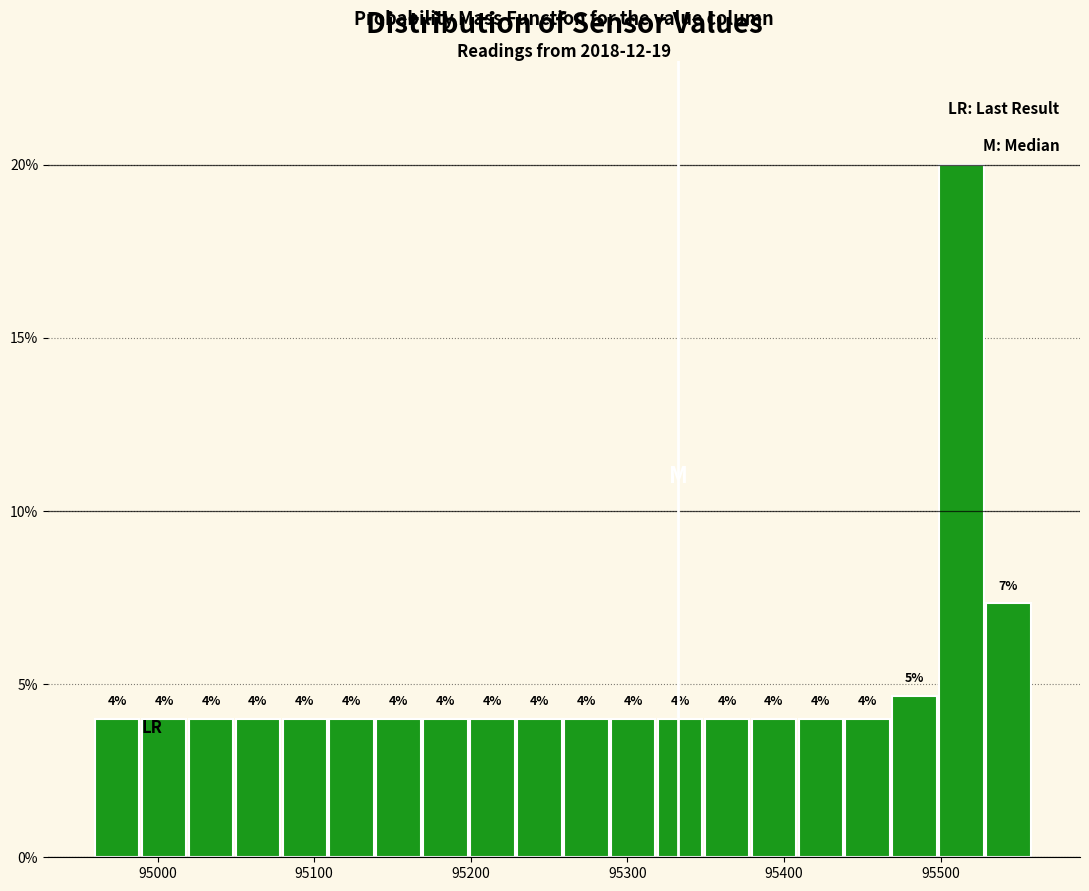

Read against the x-axis, roughly where is the centre of the tallest bar?

95510